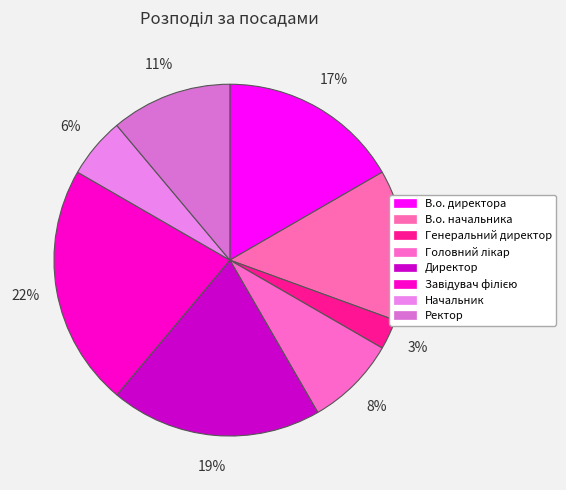

How many segments does this pie chart have?

8